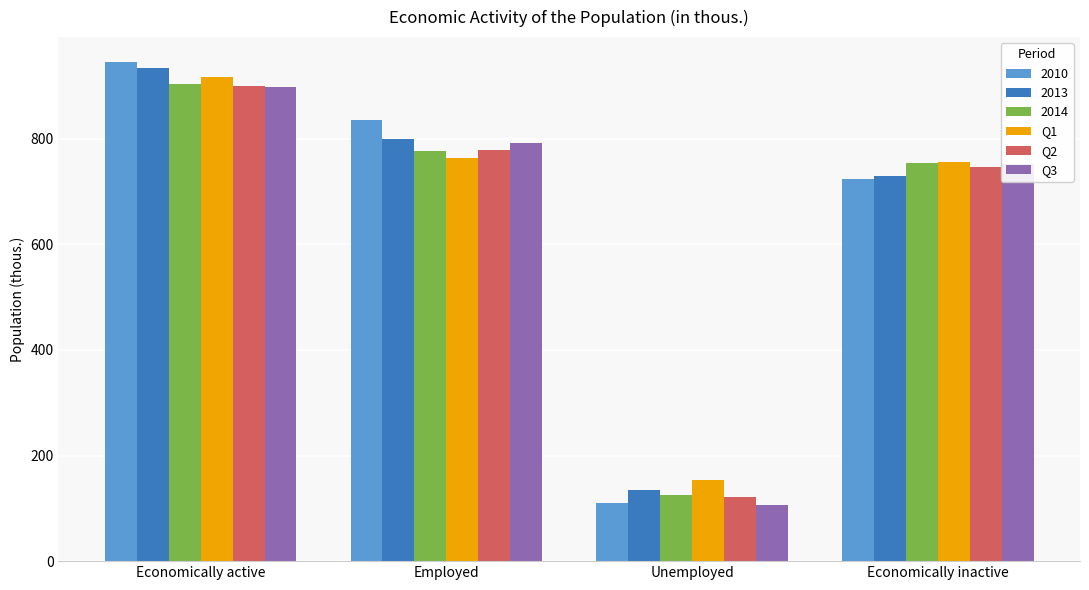

Which label corresponds to the smallest value in the chart?

Unemployed